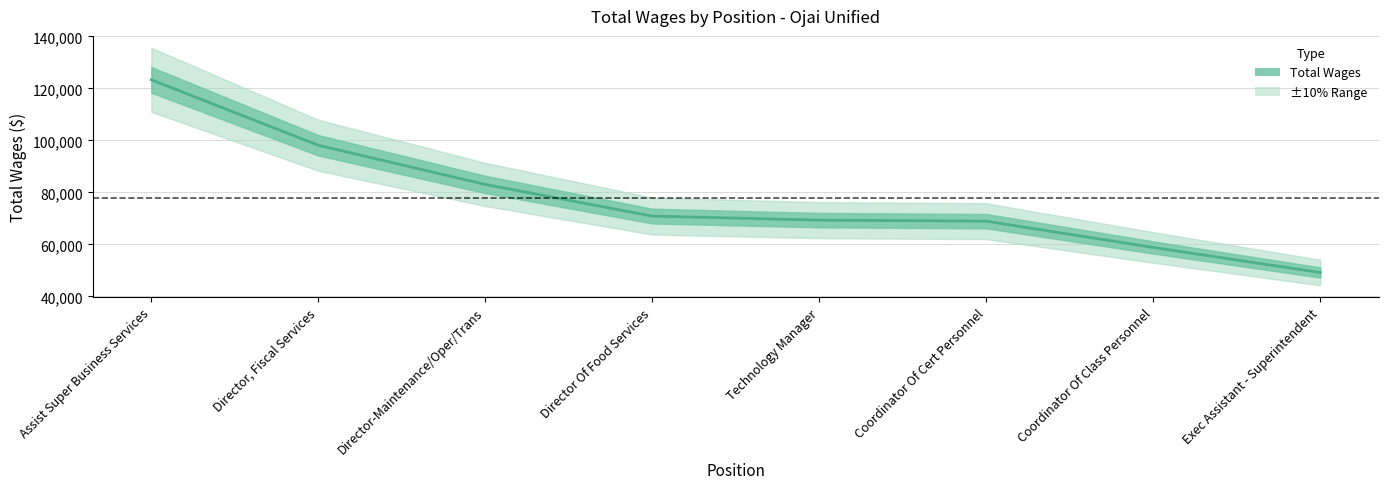

Does the chart display data point markers on the line(s)?

No